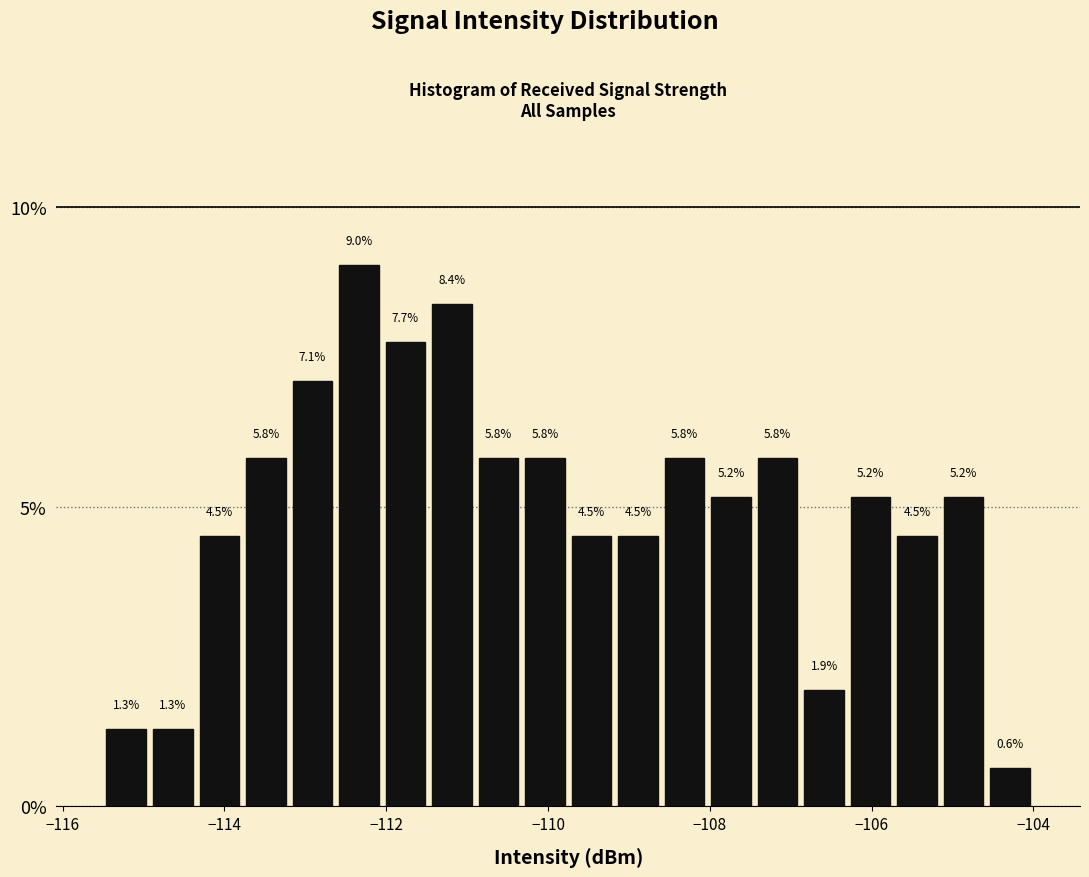

Read against the x-axis, roughly where is the centre of the tallest bar?

-112.4